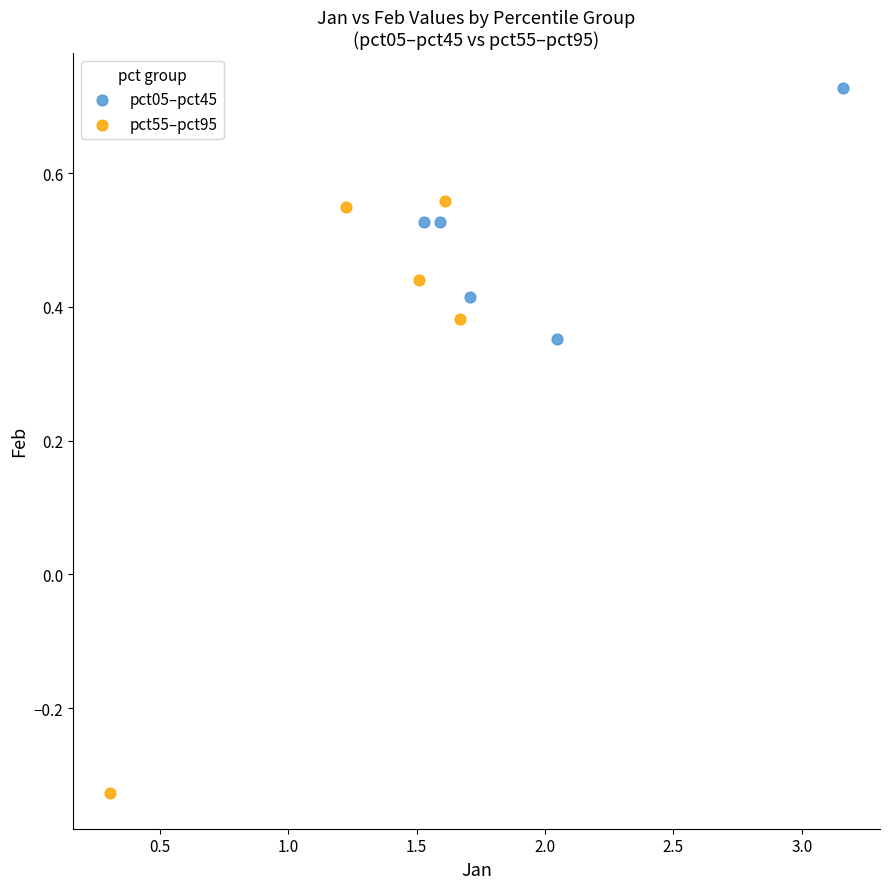

Which series contains the highest Y value?

pct05–pct45